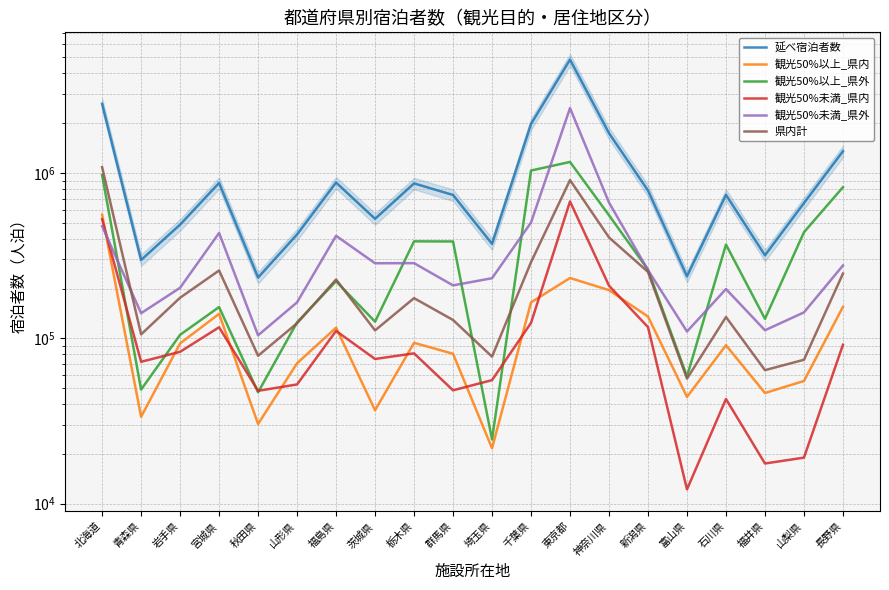

At 岩手県, list the series in order from largest to smallest.

延べ宿泊者数, 観光50%未満_県外, 県内計, 観光50%以上_県外, 観光50%以上_県内, 観光50%未満_県内